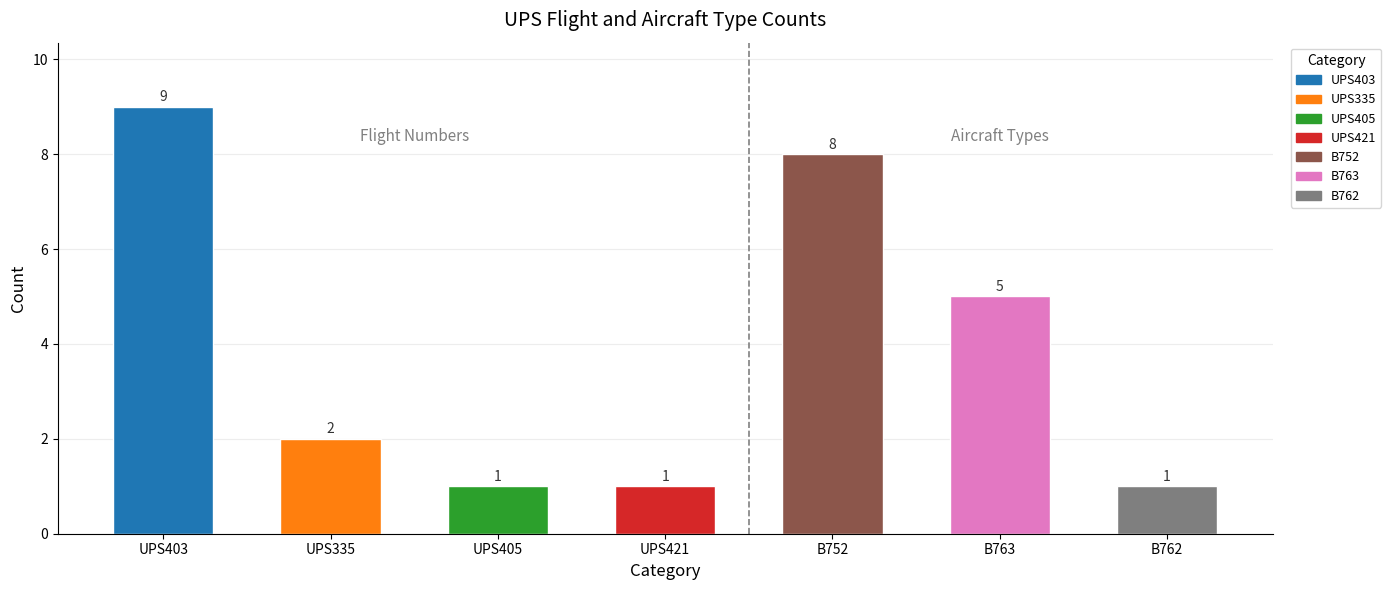

Which label corresponds to the largest value in the chart?

UPS403